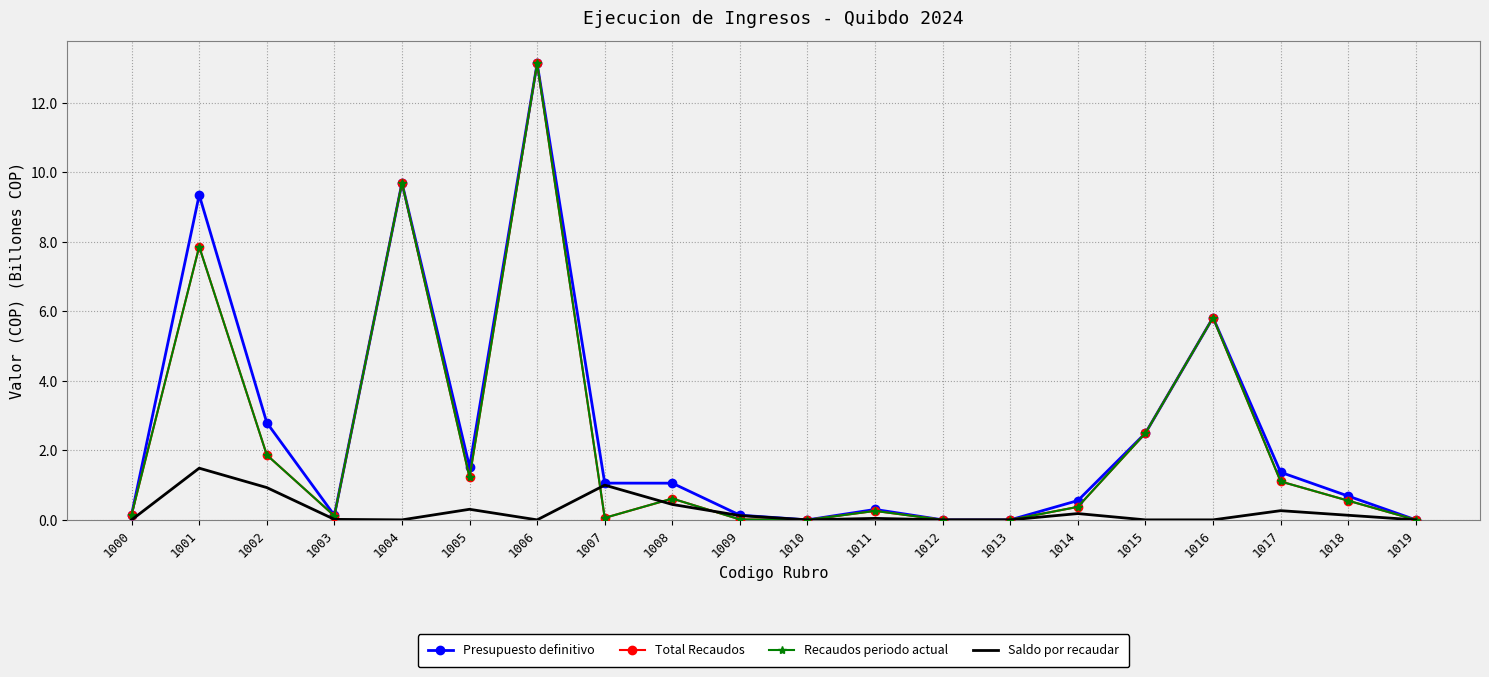

Is it true that Presupuesto definitivo equals 1.5 at 1005?

True